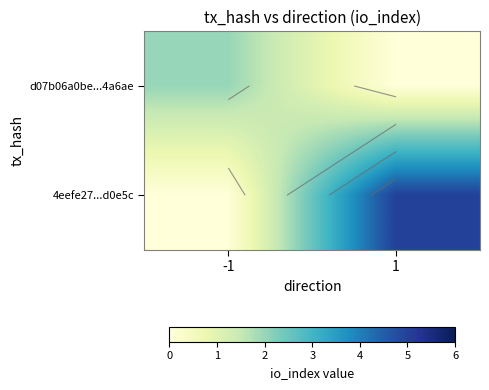

Rank the categories by d07b06a0be...4a6ae value from highest to lowest.

-1, 1